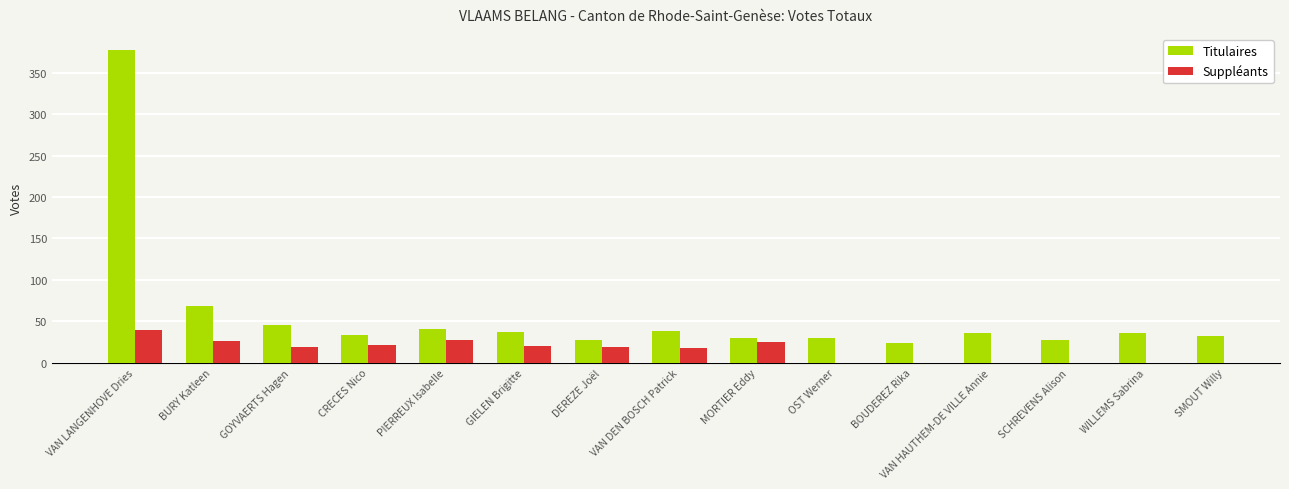

Which series has the widest spread of values?

Titulaires